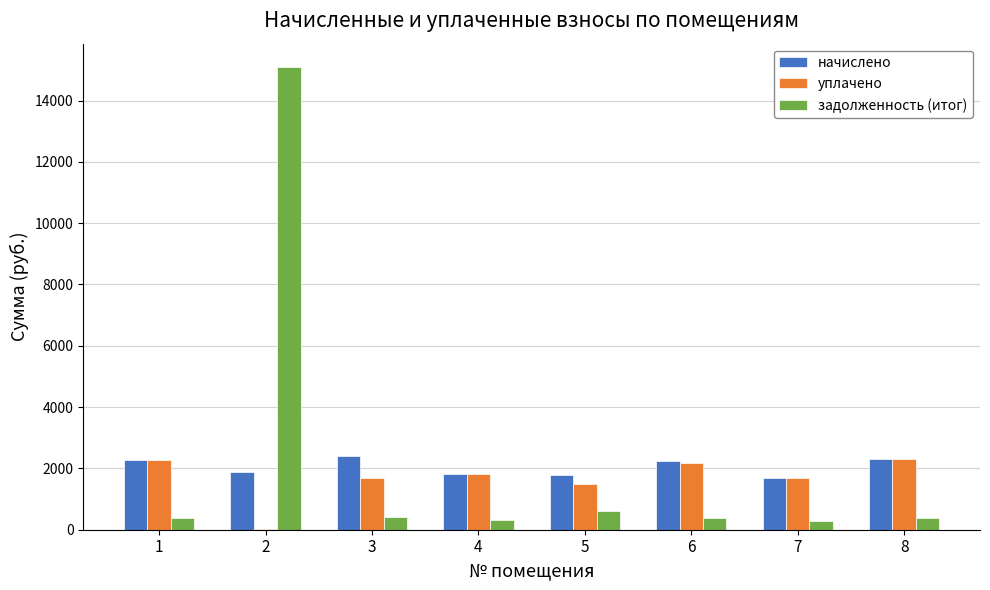

The value of уплачено at 1 is 2285.3. True or false?

True